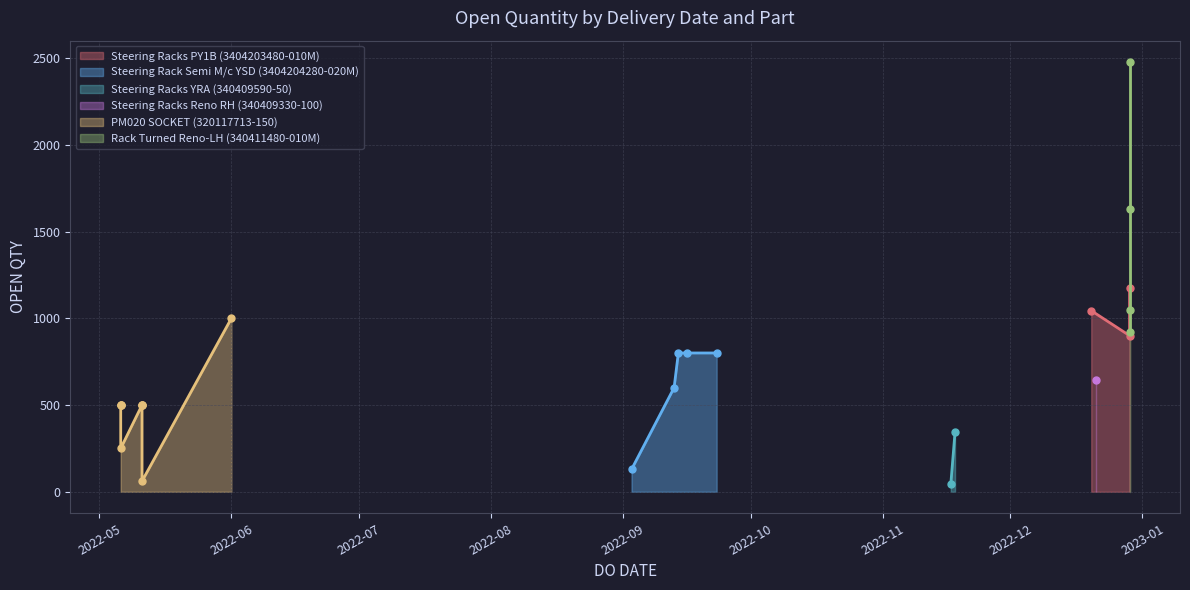

What is the average value?

736